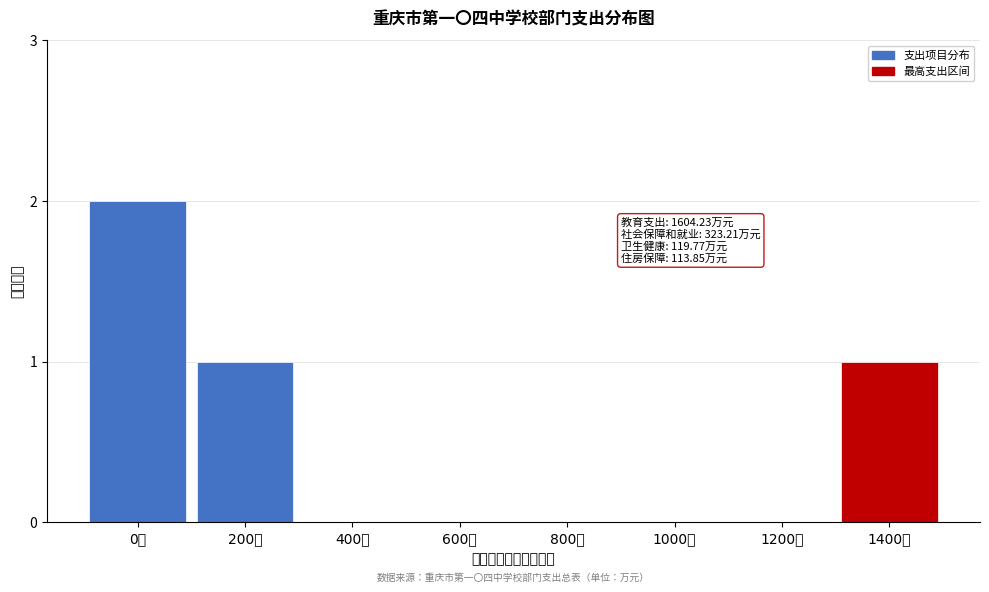

Reading left to right, extract all data points from this chart.

0万=2	200万=1	400万=0	600万=0	800万=0	1000万=0	1200万=0	1400万=1